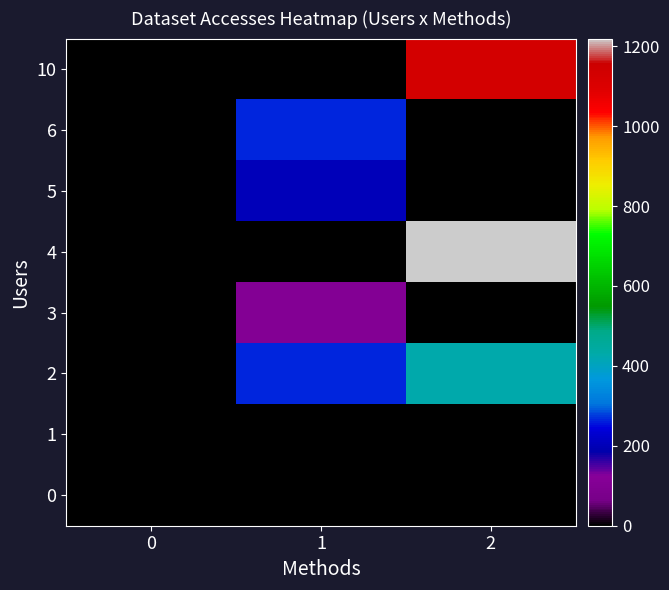

List the series in order of their peak value, highest first.

4, 10, 2, 6, 5, 3, 1, 0